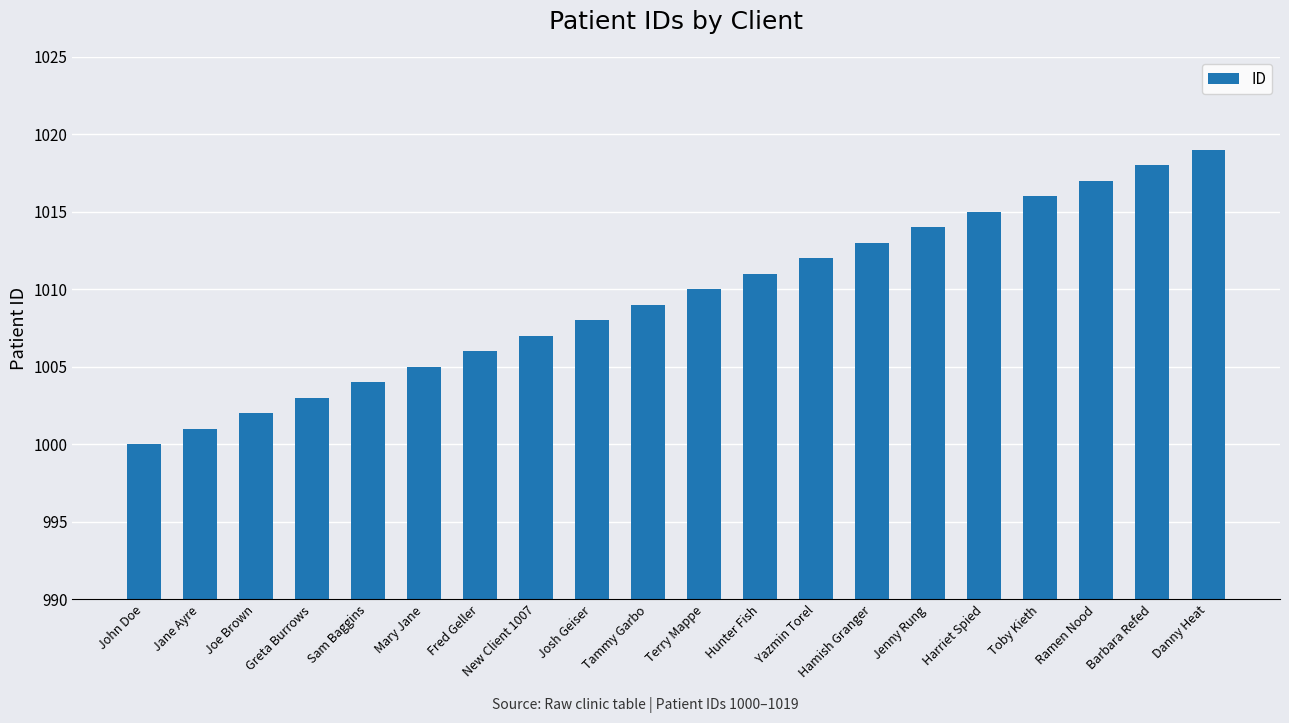

What value does the data have at Fred Geller?

1006